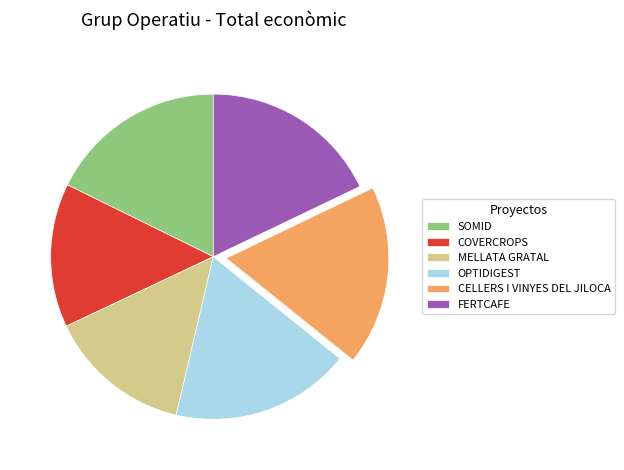

Is FERTCAFE the majority of the pie?

No